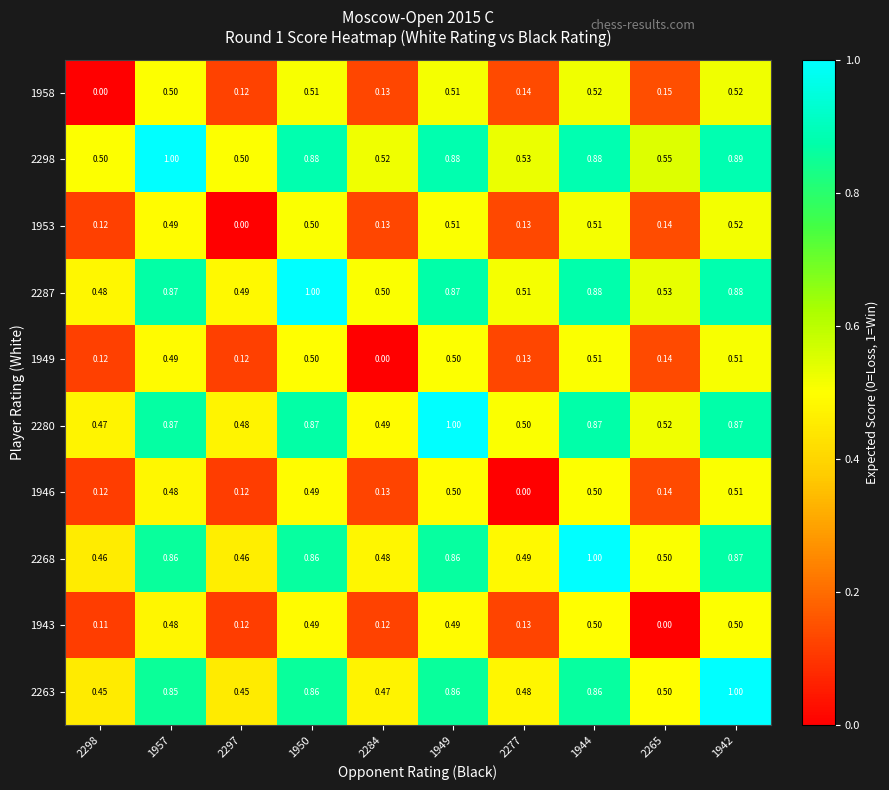

Between 1949 and 1944, which series saw the biggest shift?

2268